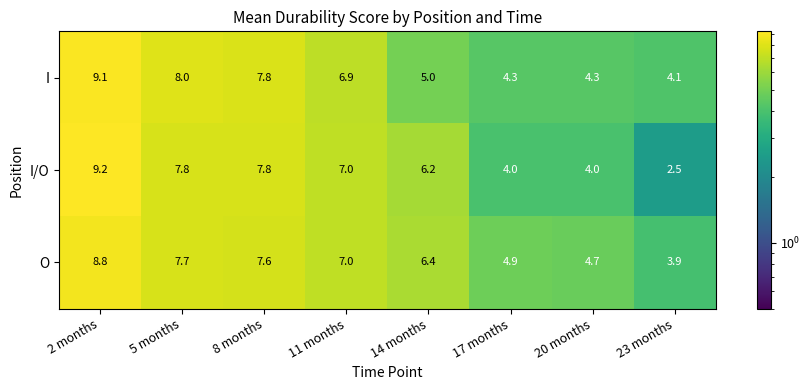

Is the value of I at 14 months greater than the value of I/O at 8 months?

No